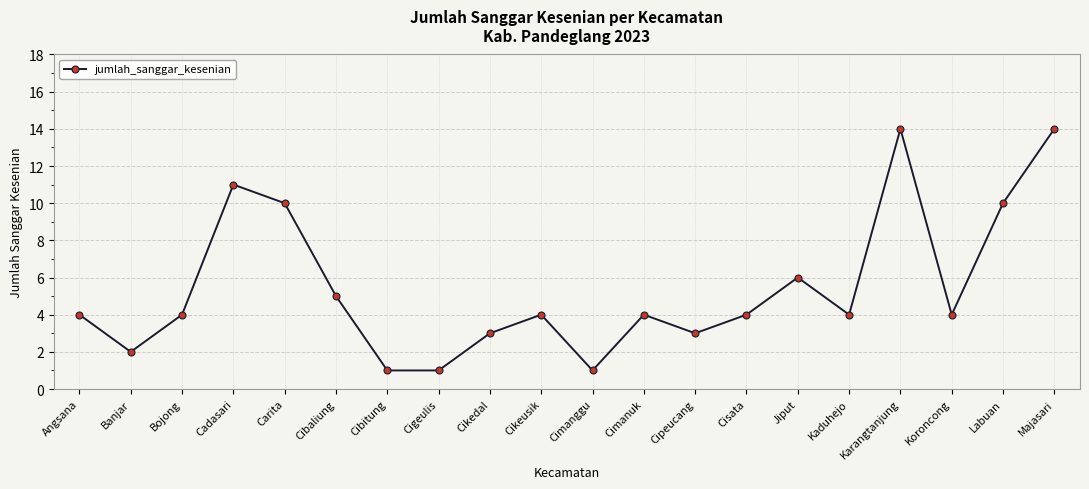

Reading right to left, extract all data points from this chart.

Majasari=14	Labuan=10	Koroncong=4	Karangtanjung=14	Kaduhejo=4	Jiput=6	Cisata=4	Cipeucang=3	Cimanuk=4	Cimanggu=1	Cikeusik=4	Cikedal=3	Cigeulis=1	Cibitung=1	Cibaliung=5	Carita=10	Cadasari=11	Bojong=4	Banjar=2	Angsana=4